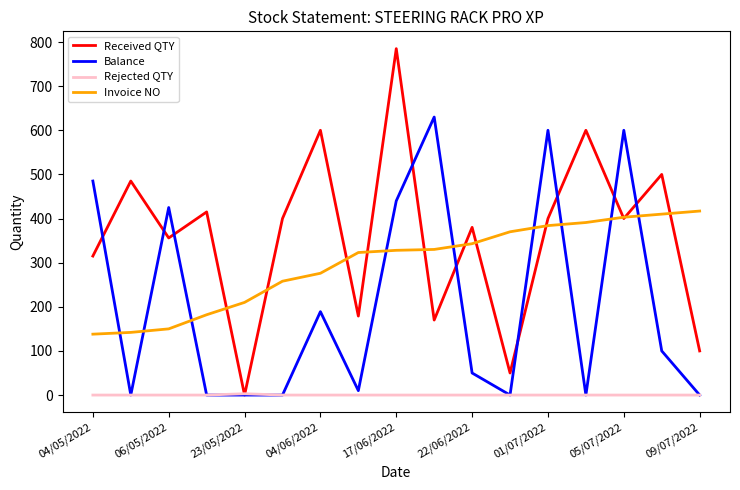

True or false: Rejected QTY and Invoice NO cross at least once.

False